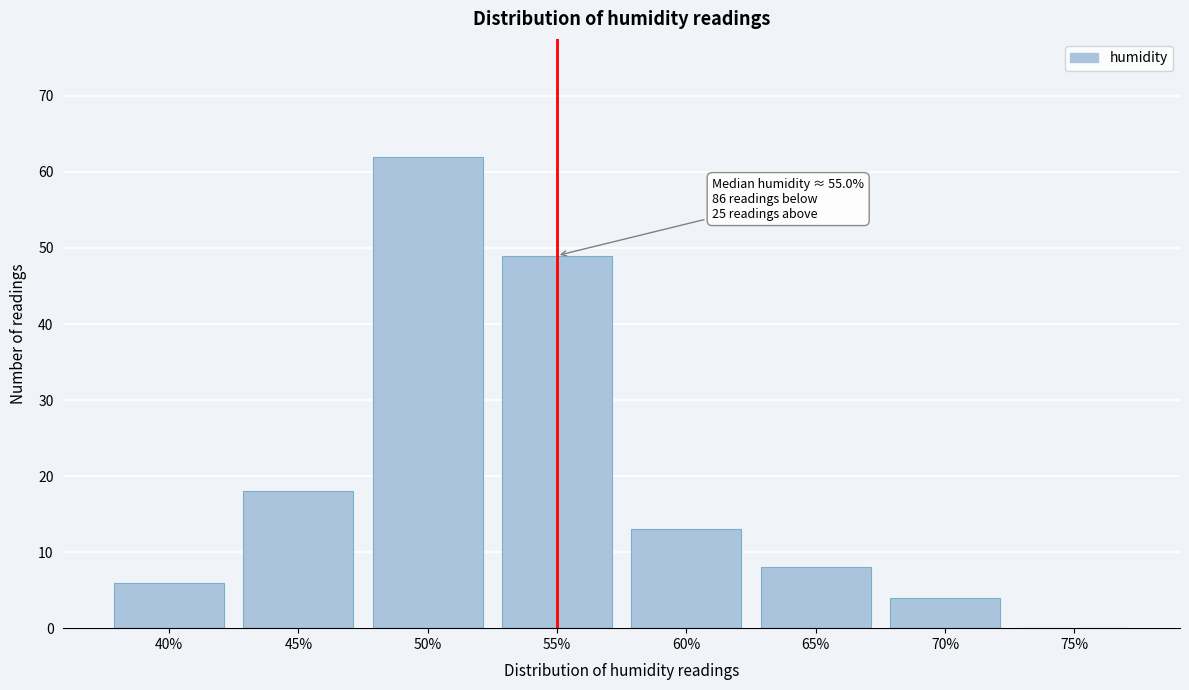

Reading left to right, list all the values displayed in this chart.

40%=6	45%=18	50%=62	55%=49	60%=13	65%=8	70%=4	75%=0